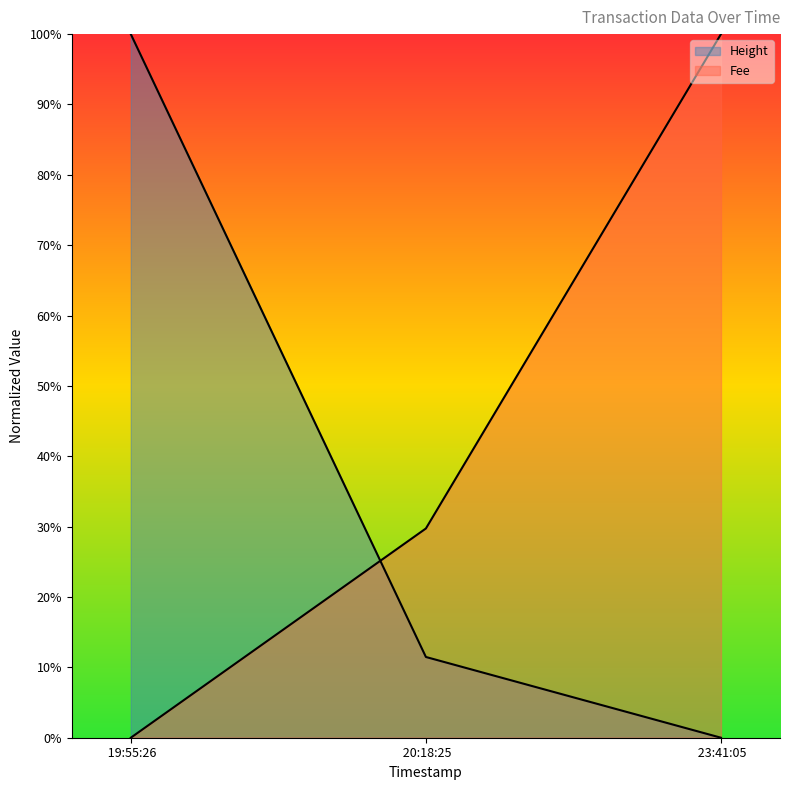

Which series has the widest spread of values?

Height